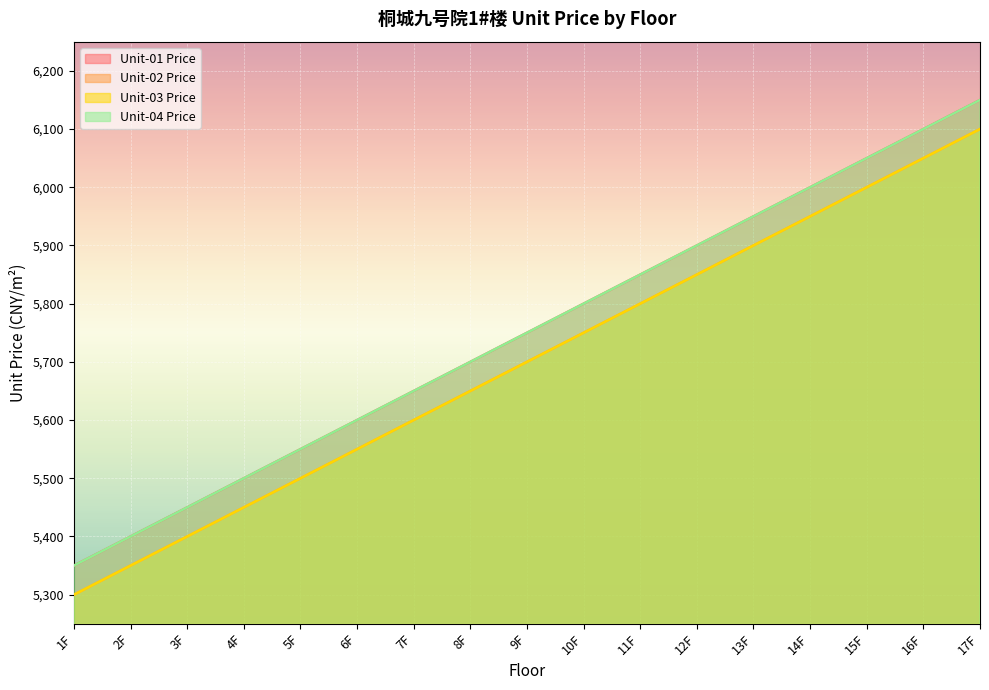

Rank the series at 14F from highest to lowest value.

Unit-01 Price, Unit-04 Price, Unit-02 Price, Unit-03 Price